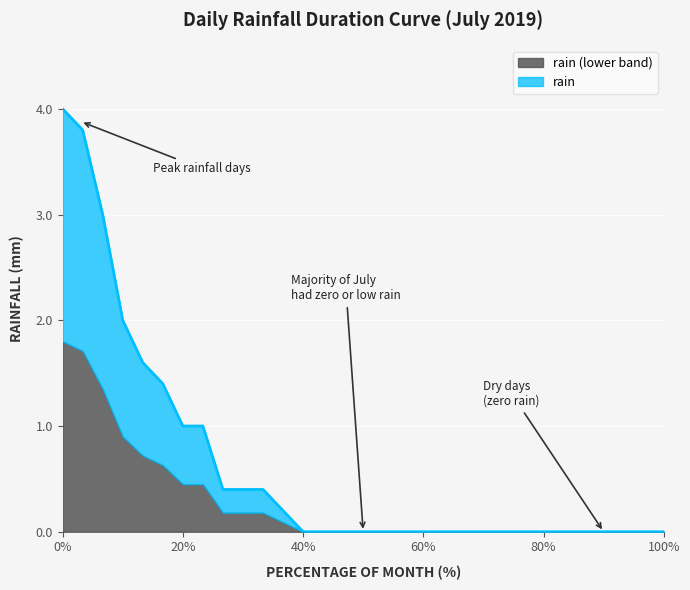

The value at 2019-07-13 is 2.2. True or false?

False